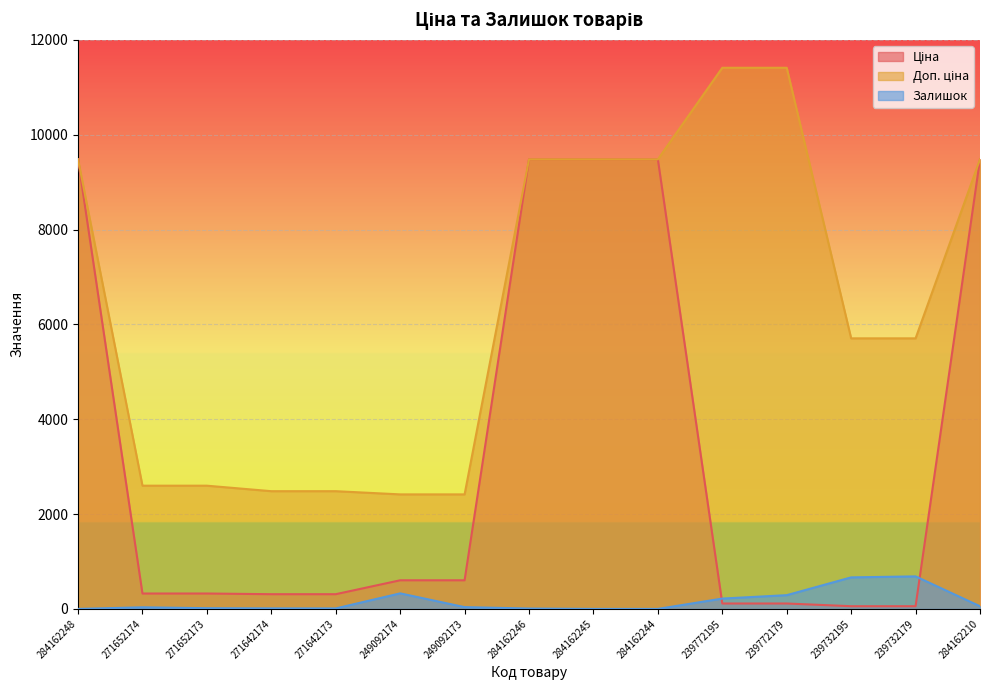

Rank the series by their average value, from highest to lowest.

Доп. ціна, Ціна, Залишок